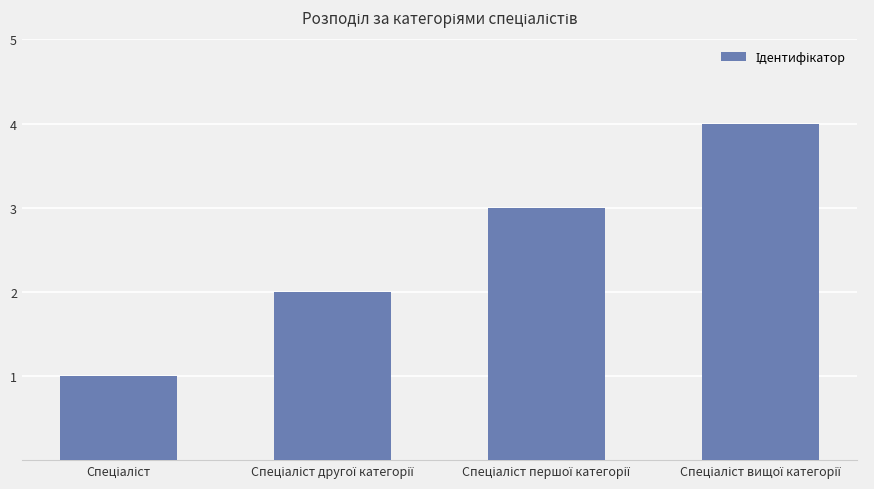

What is the difference between the maximum and minimum values?

3